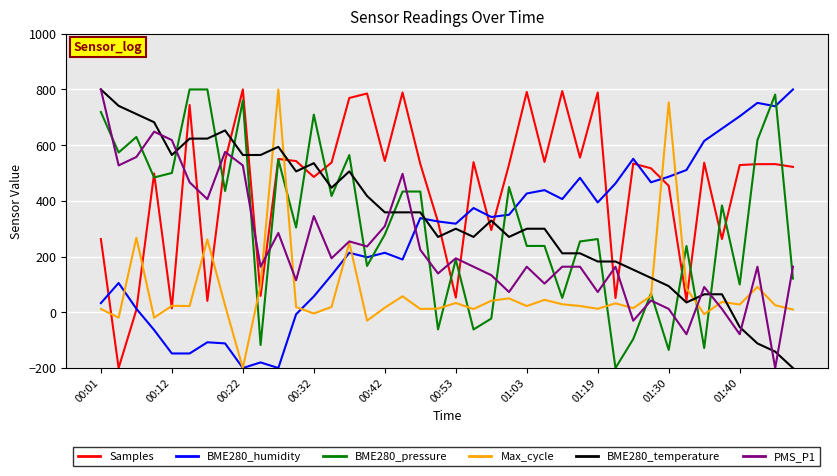

Which series has the largest total across all categories?

Samples